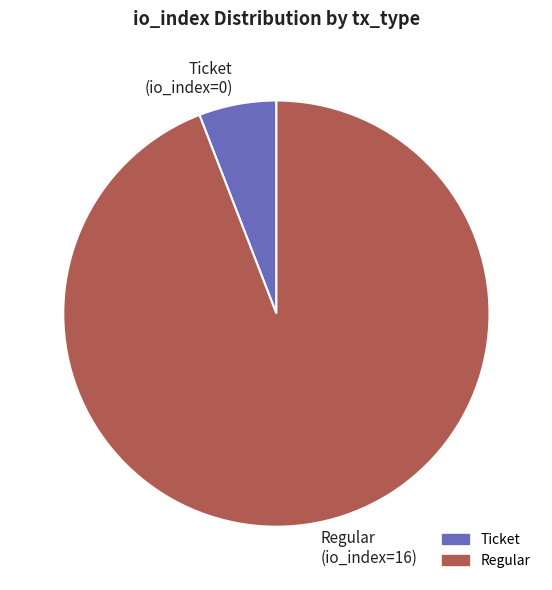

True or false: Regular (io_index=16) accounts for 88% of the total.

False